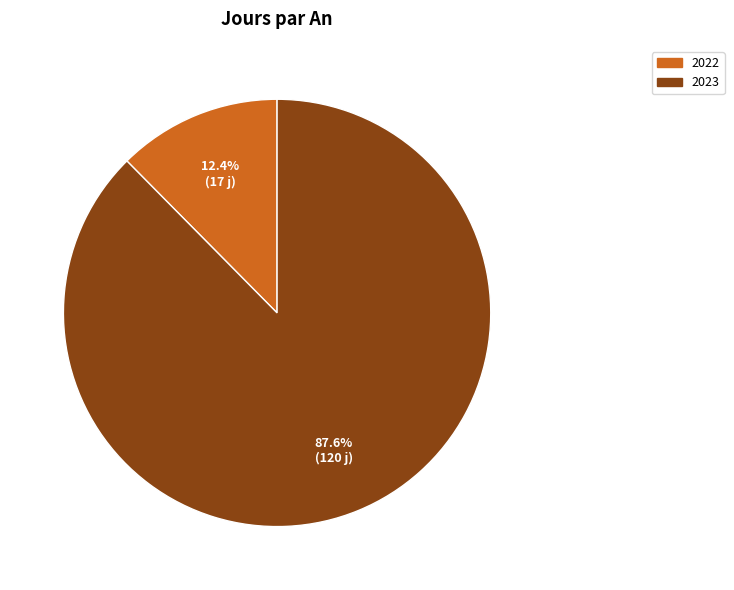

How many segments does this pie chart have?

2